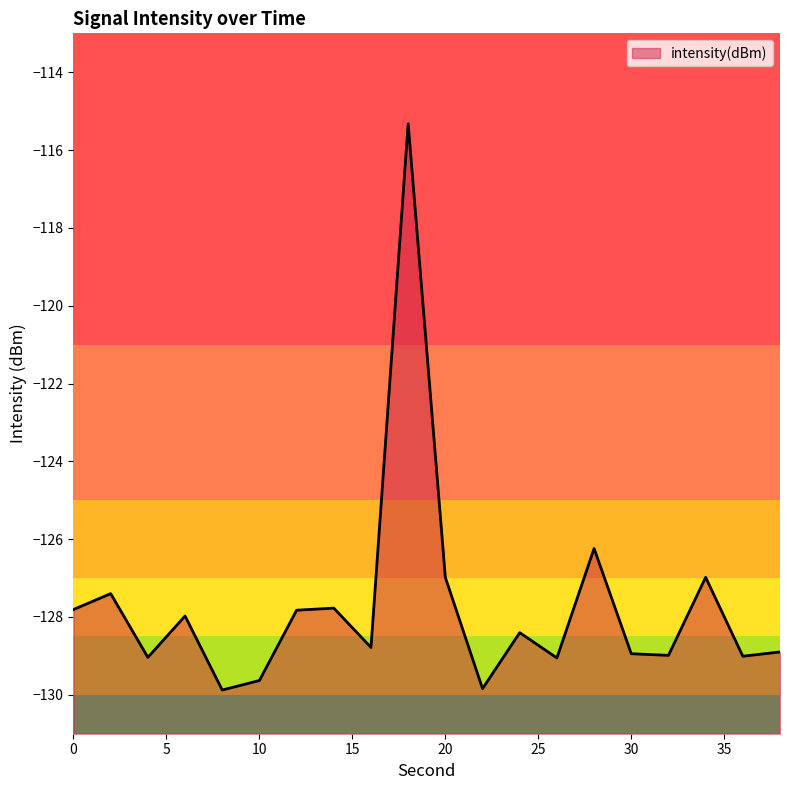

Reading left to right, what are all the values shown in this chart?

0=-127.8	2=-127.4	4=-129.0	6=-128.0	8=-129.9	10=-129.6	12=-127.8	14=-127.8	16=-128.8	18=-115.3	20=-127.0	22=-129.8	24=-128.4	26=-129.1	28=-126.2	30=-128.9	32=-129.0	34=-127.0	36=-129.0	38=-128.9